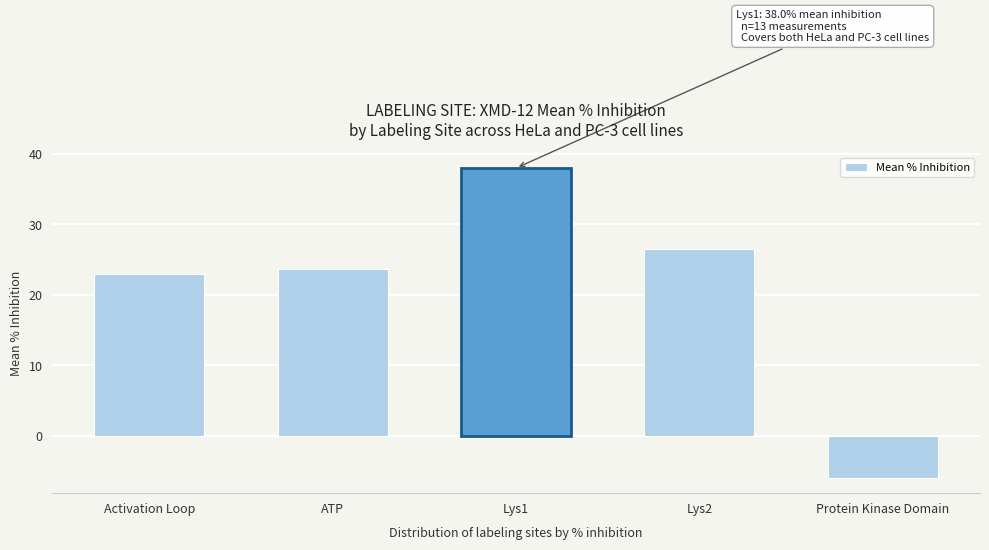

List the labels in order of value, smallest first.

Protein Kinase Domain, Activation Loop, ATP, Lys2, Lys1